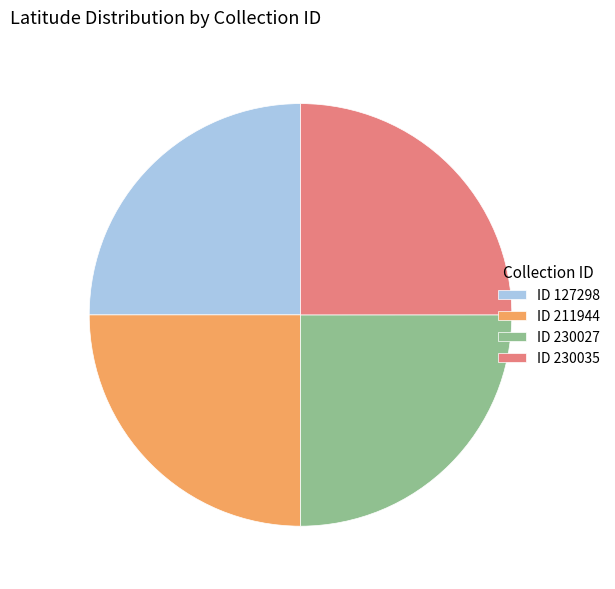

Approximately how many times larger is the value at ID 230027 compared to ID 230035?

1.0